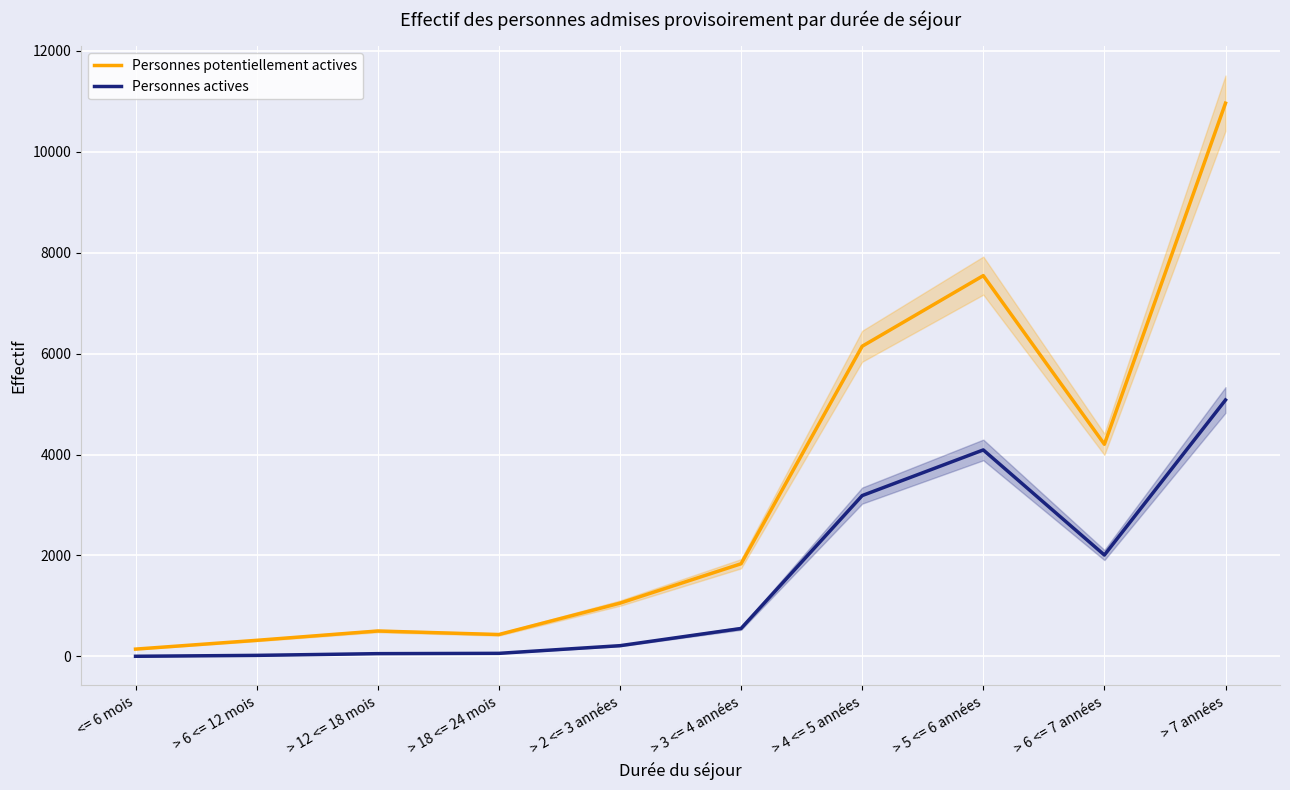

What is the label of the 1st point from the right?

> 7 années